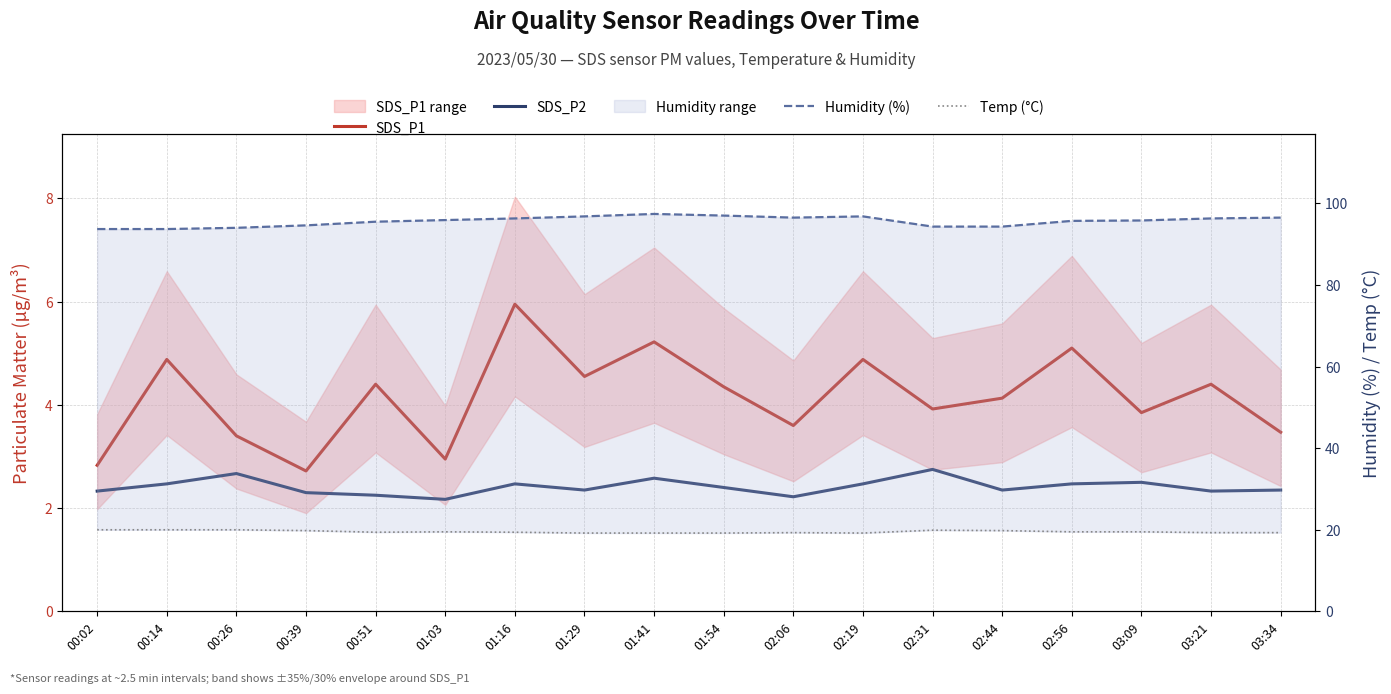

The Temp (°C) series shows 19.5 at 01:03. True or false?

True